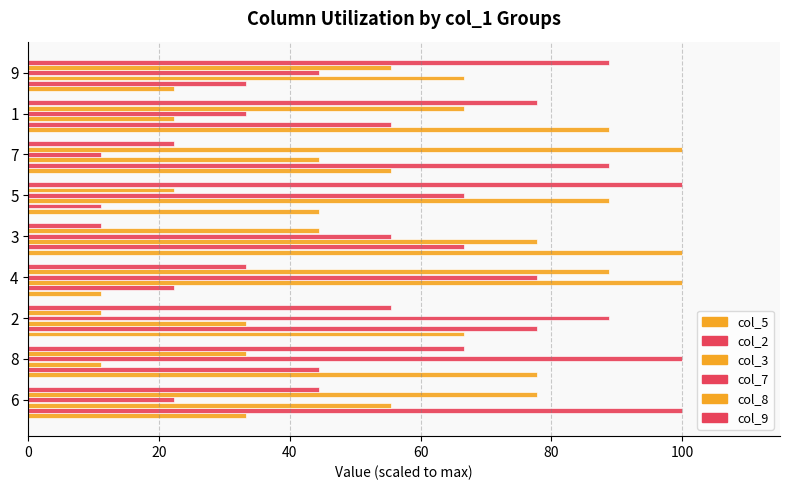

How many distinct data groups are displayed?

6